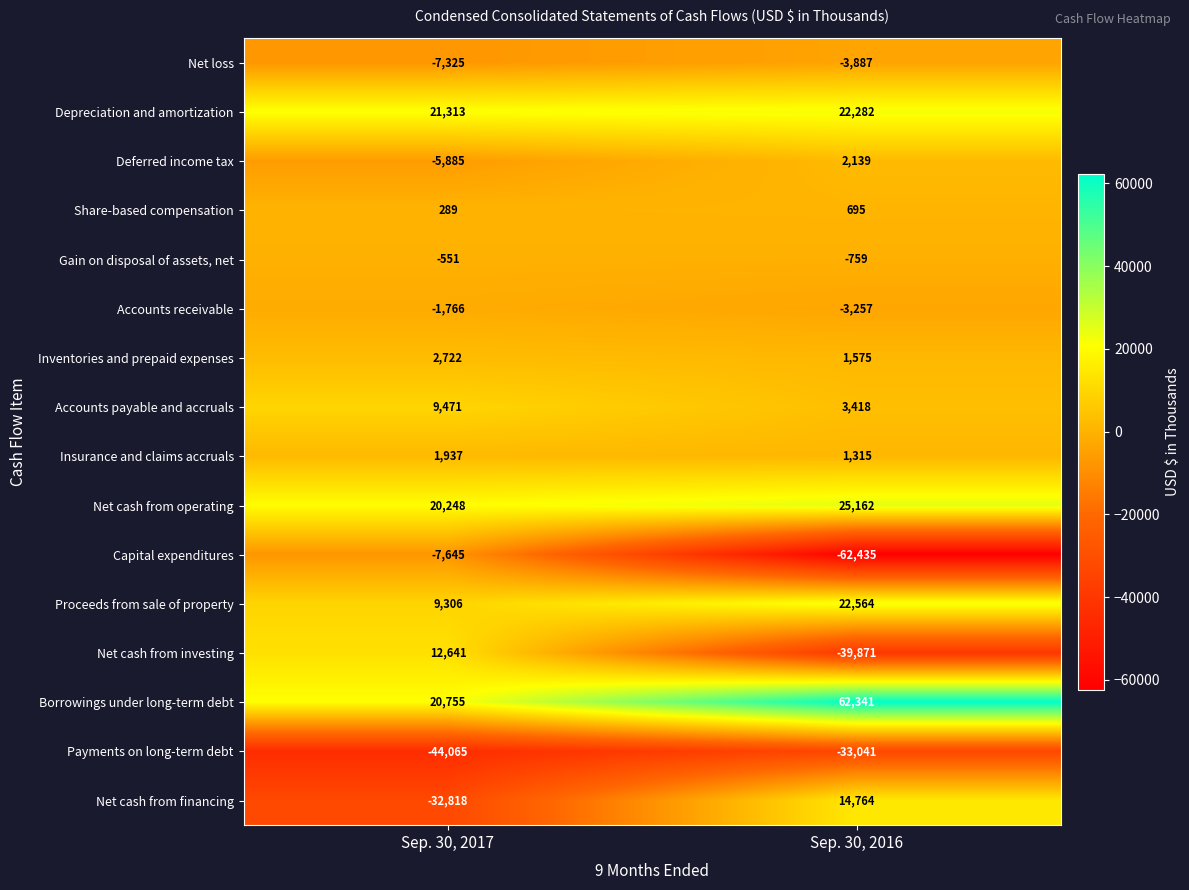

What is the greatest value displayed?

62341